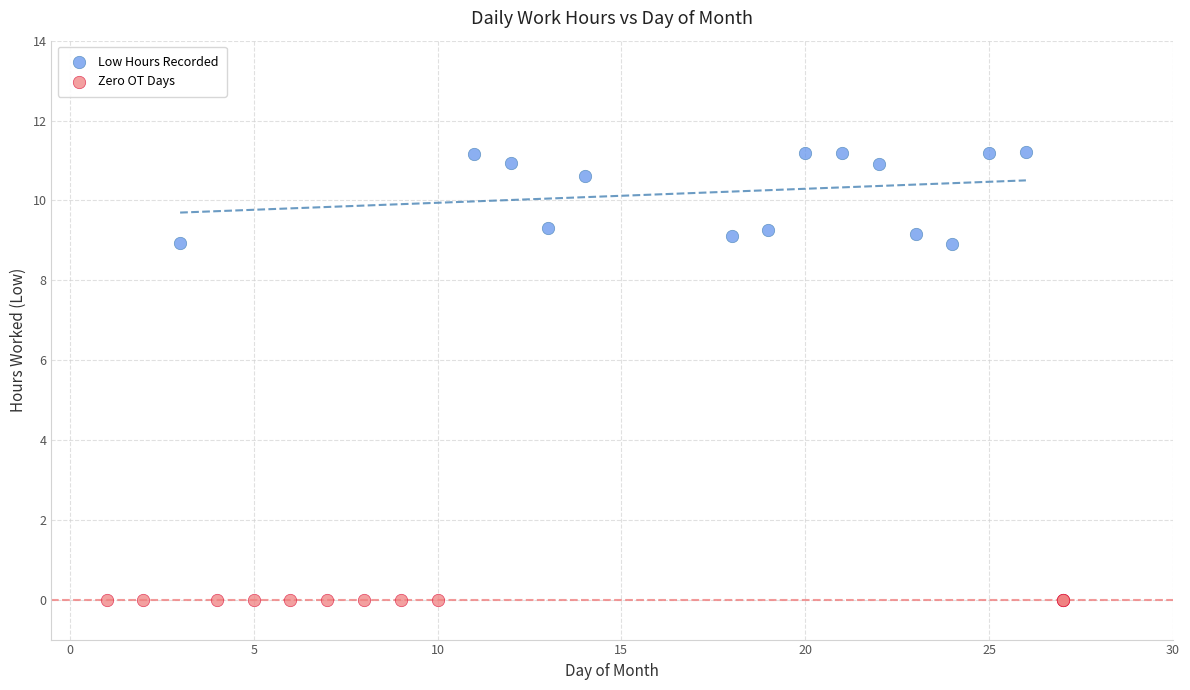

Which series reaches the minimum Y coordinate?

Zero OT Days